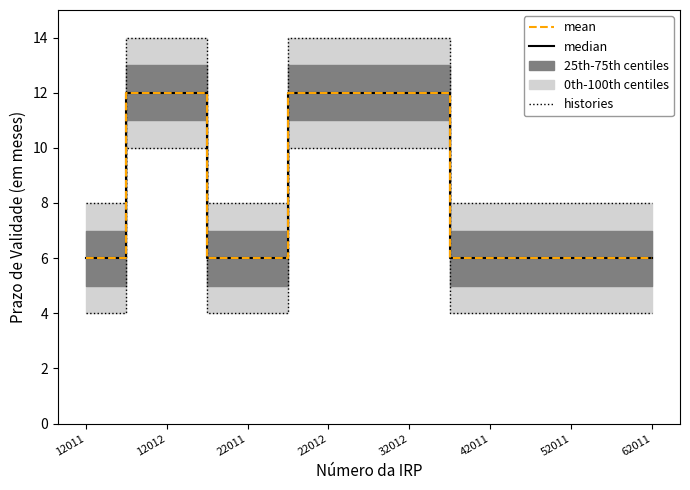

What is the spread (max minus min) of values at 32012?

2